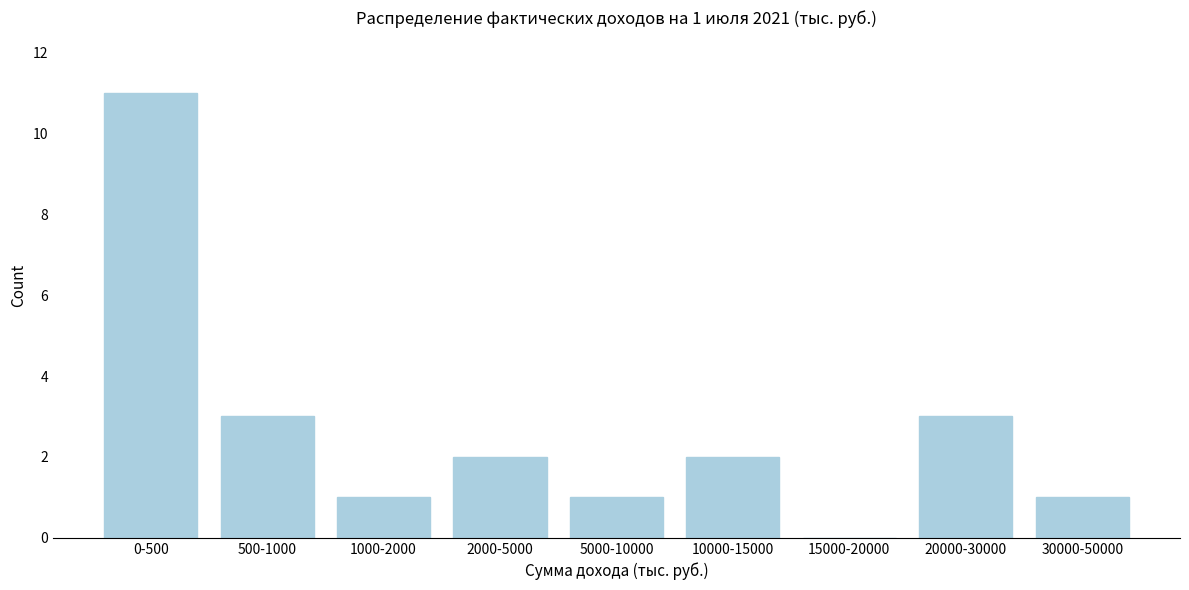

Reading right to left, transcribe all the data shown in this chart.

30000-50000=1	20000-30000=3	15000-20000=0	10000-15000=2	5000-10000=1	2000-5000=2	1000-2000=1	500-1000=3	0-500=11